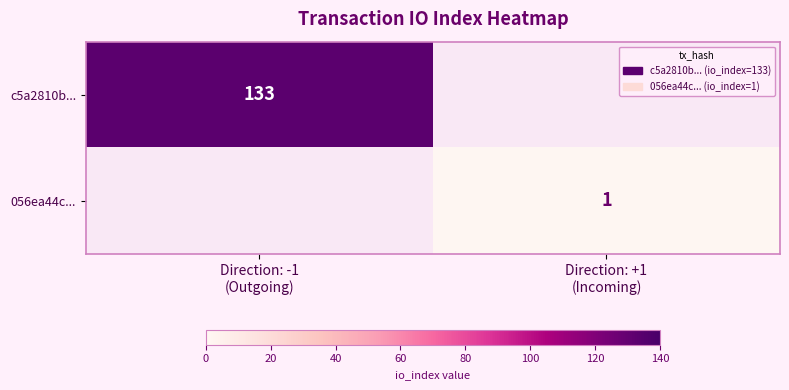

At which label does 056ea44c... reach its minimum?

Direction: -1 (Outgoing)